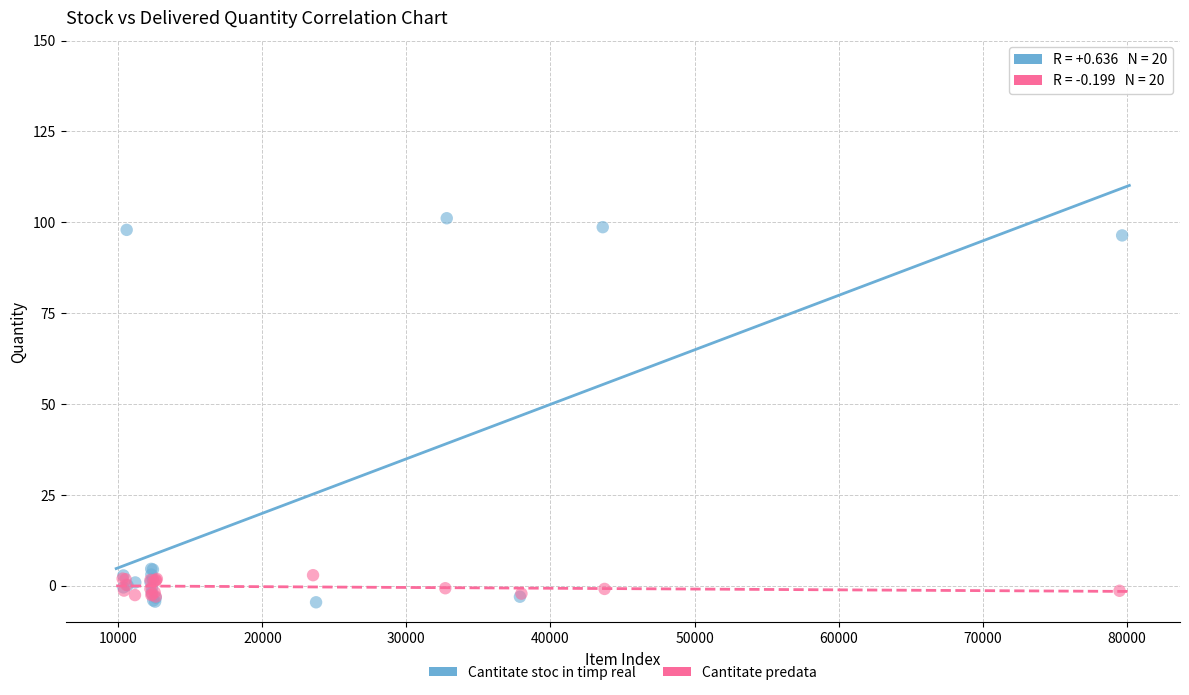

Which series reaches the minimum Y coordinate?

Cantitate stoc in timp real